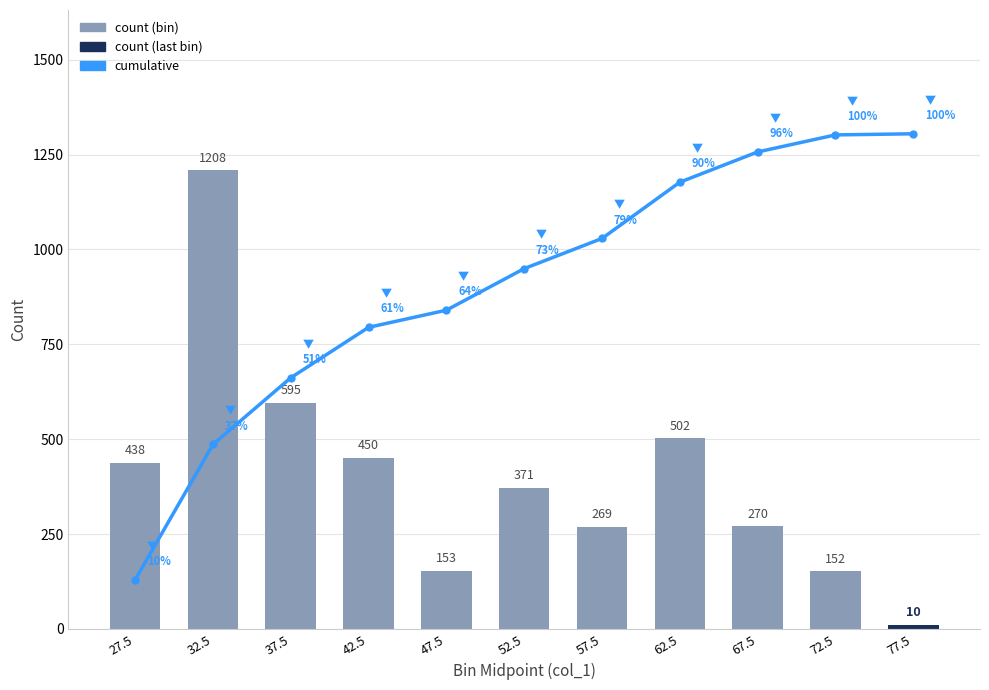

What is the label of the 7th bar from the left?

57.5